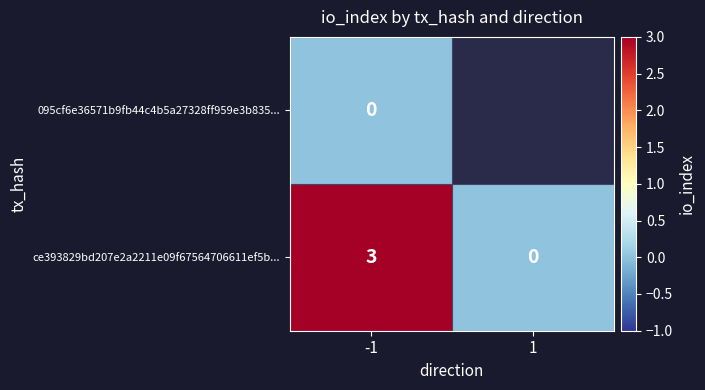

At -1, list the series in order from largest to smallest.

ce393829bd207e2a2211e09f67564706611ef5b..., 095cf6e36571b9fb44c4b5a27328ff959e3b835...